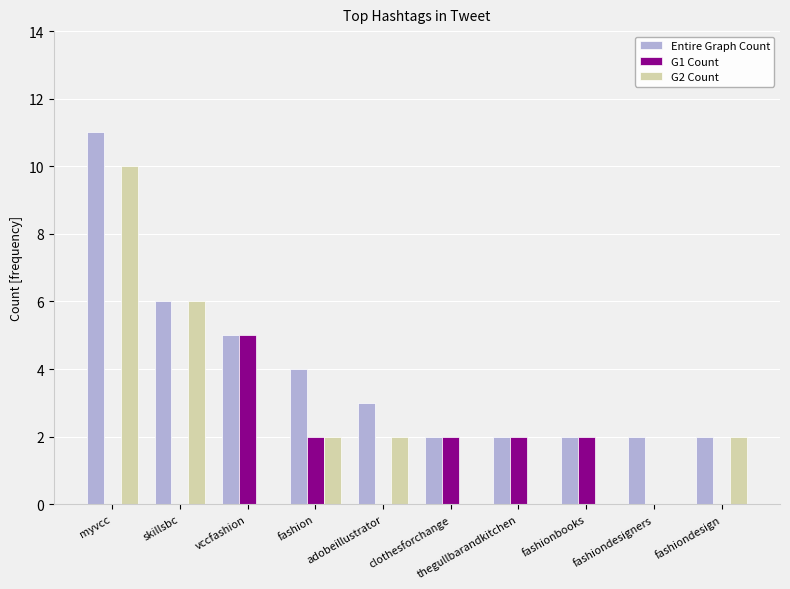

Which category has the highest value in the Entire Graph Count series?

myvcc